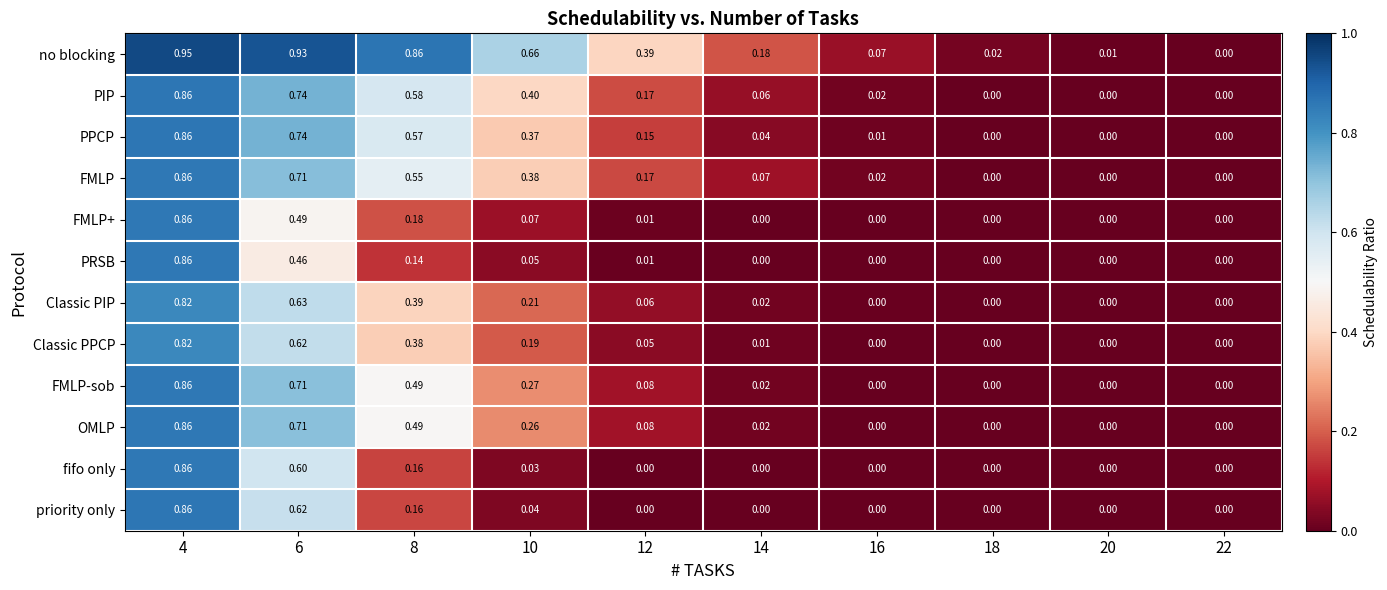

Between 6 and 8, which series saw the biggest shift?

priority only